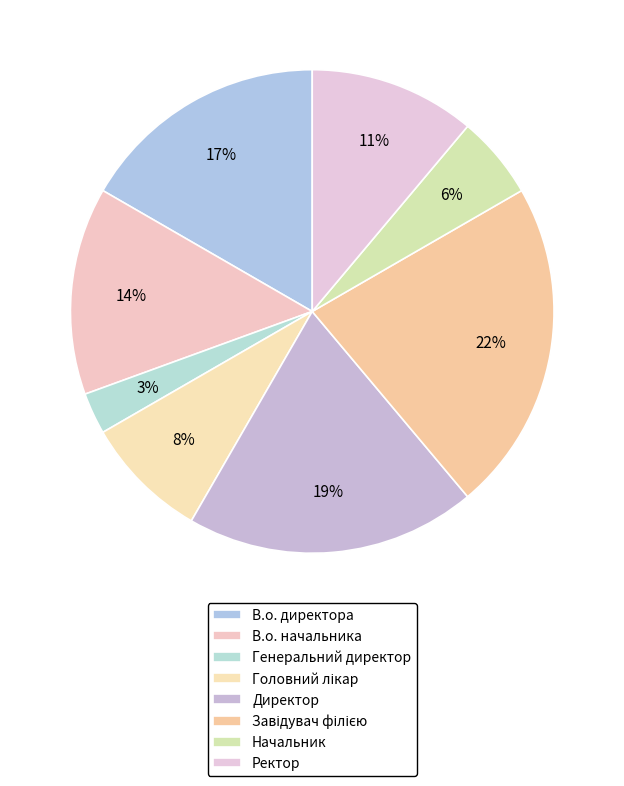

To the nearest percent, what percentage of the pie is Директор?

19%